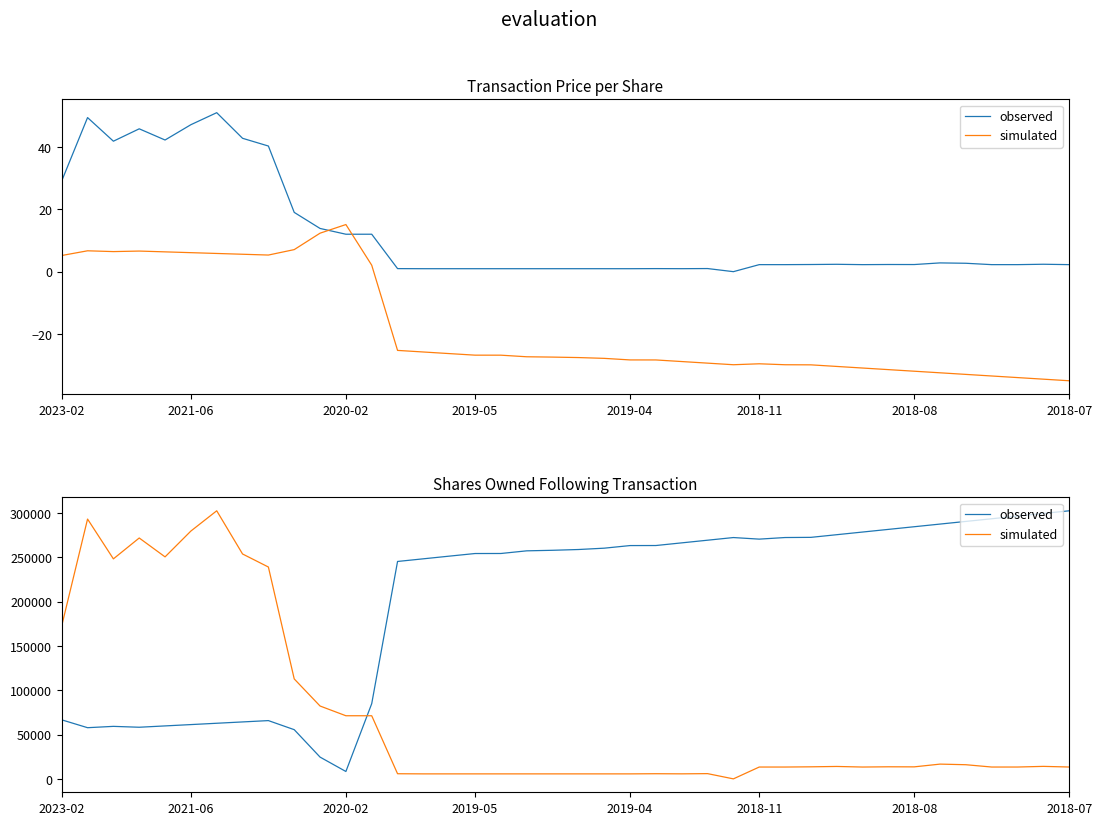

True or false: simulated has a value of 5643.1 at 21.

True